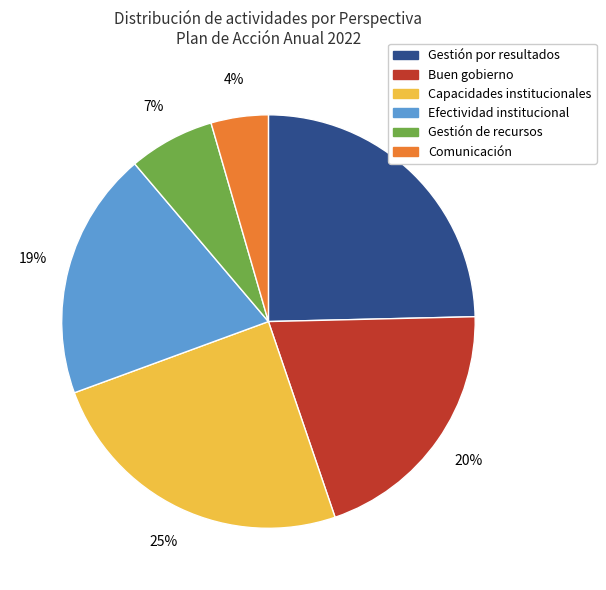

Between Capacidades institucionales and Efectividad institucional, which is larger?

Capacidades institucionales